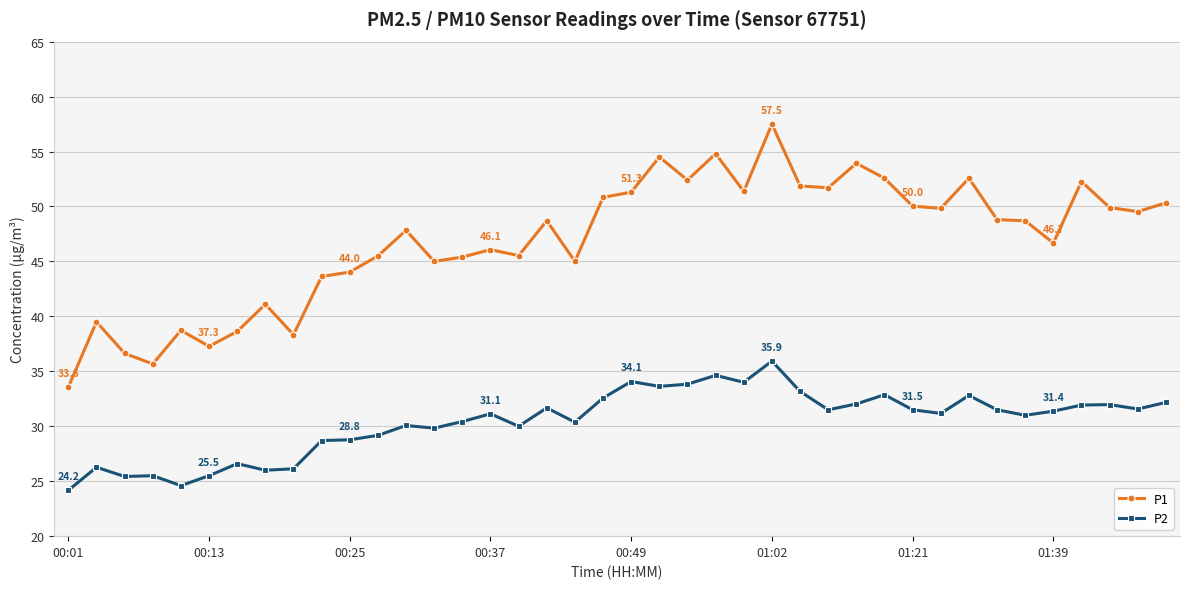

True or false: P1 and P2 intersect in this chart.

False